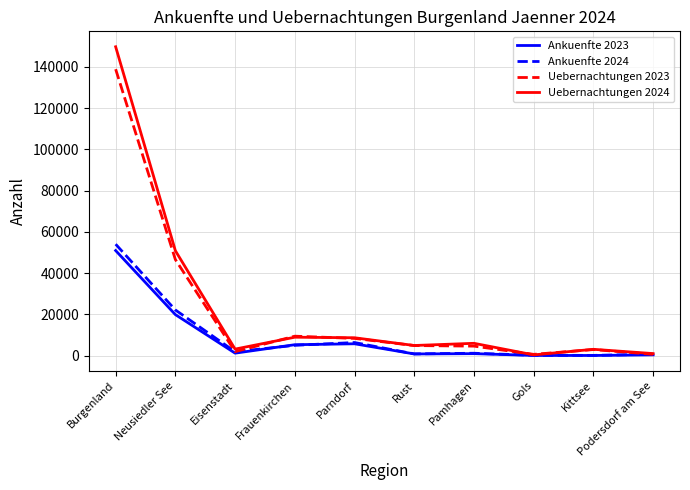

The value of Ankuenfte 2024 at Frauenkirchen is 5055. True or false?

True